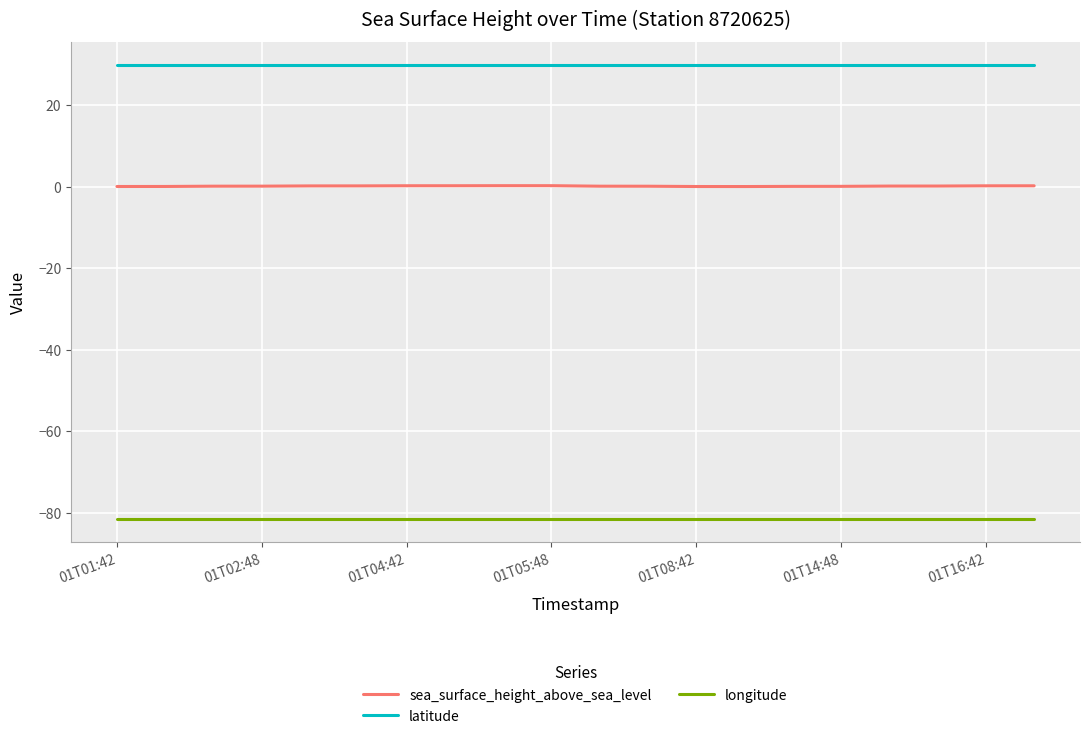

What is the greatest value displayed?

29.8